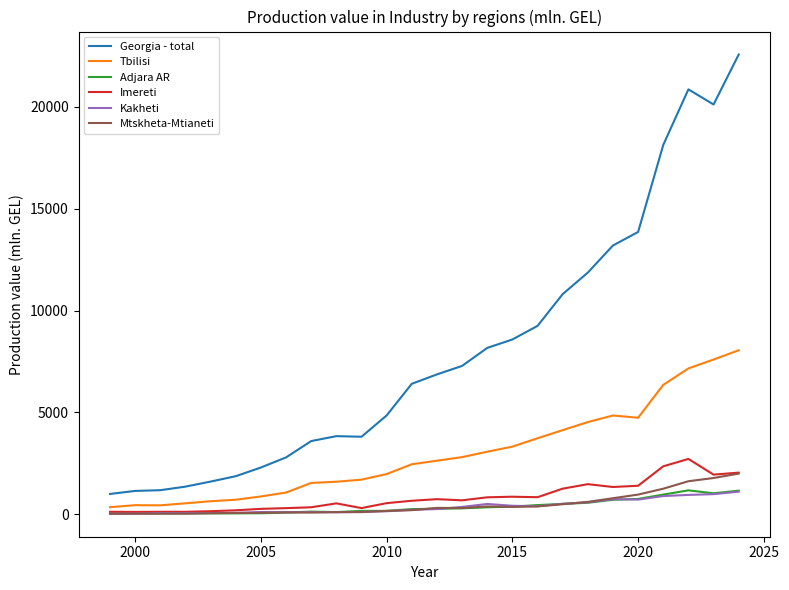

True or false: Imereti and Georgia - total cross at least once.

False